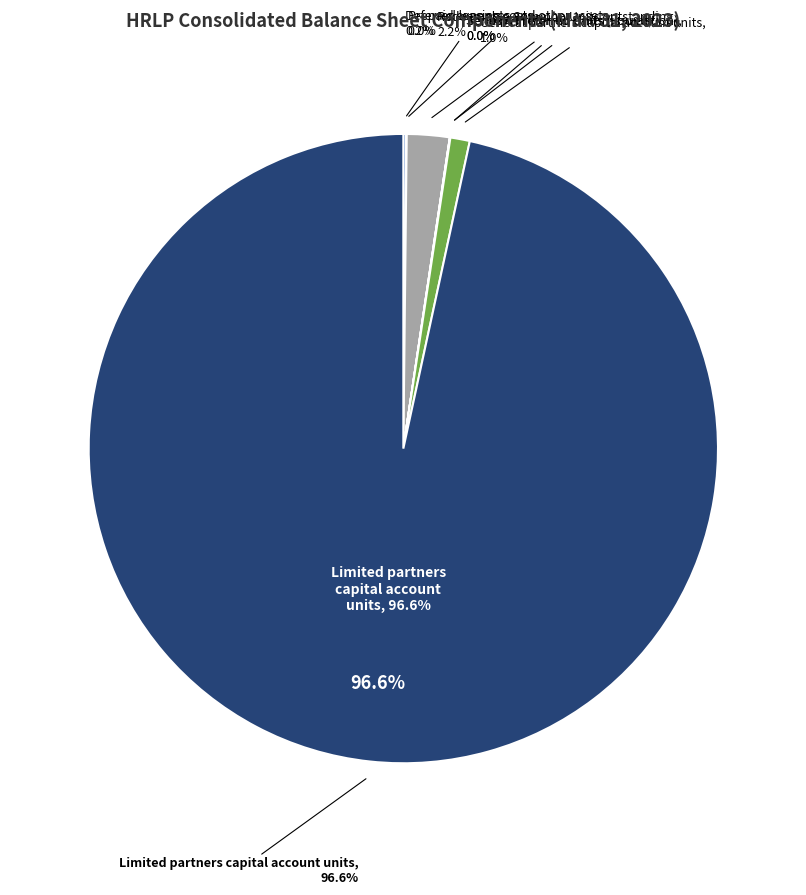

Which category accounts for the majority?

Limited partners capital account units